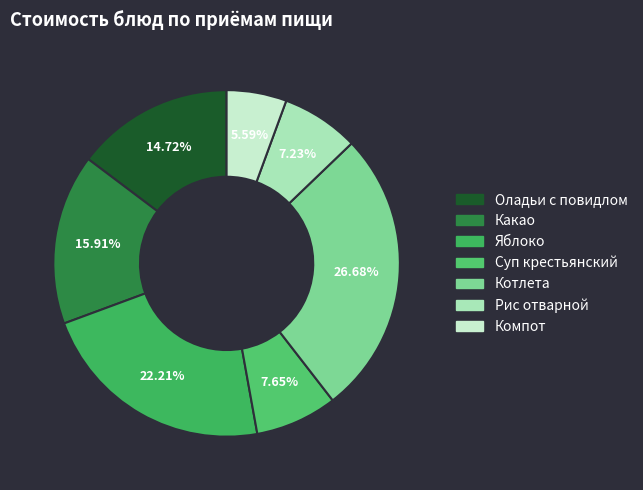

How many slices are in this pie chart?

7